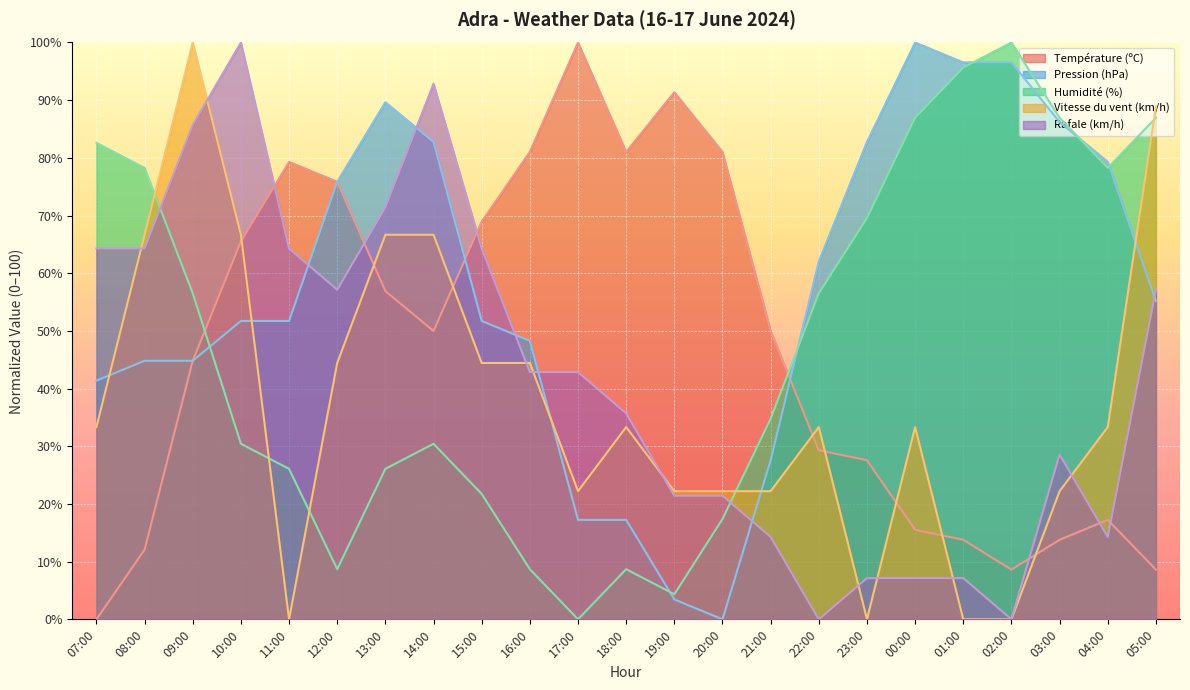

Is it true that Pression (hPa) equals 44.8 at 09:00?

True